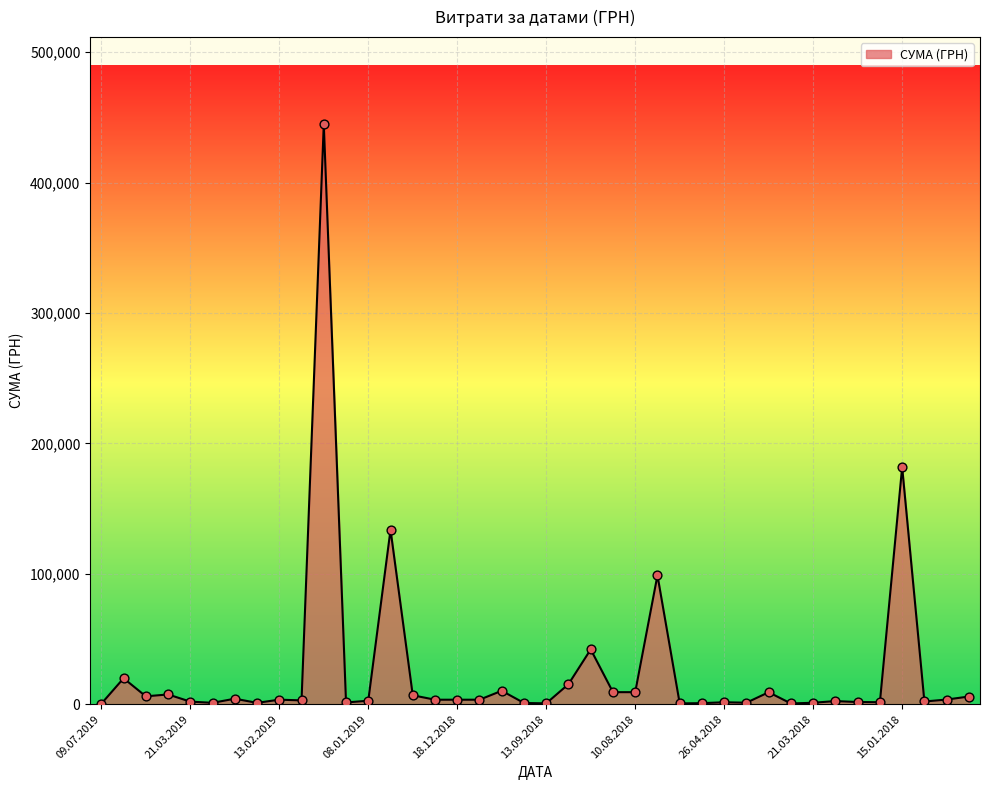

What is the difference between the maximum and minimum values?

444498.9